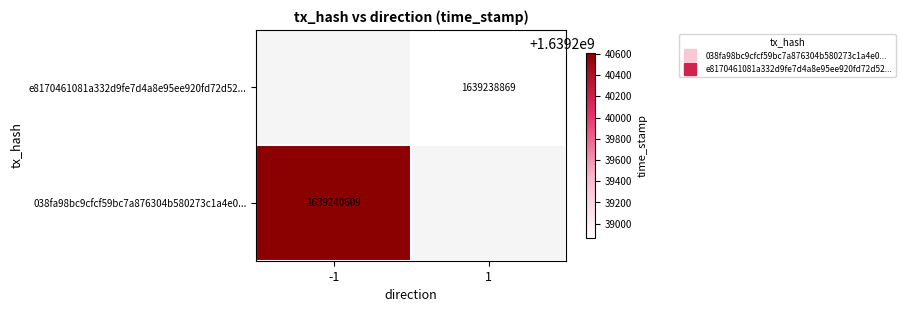

Which category has the lowest value in the 038fa98bc9cfcf59bc7a876304b580273c1a4e0... series?

-1